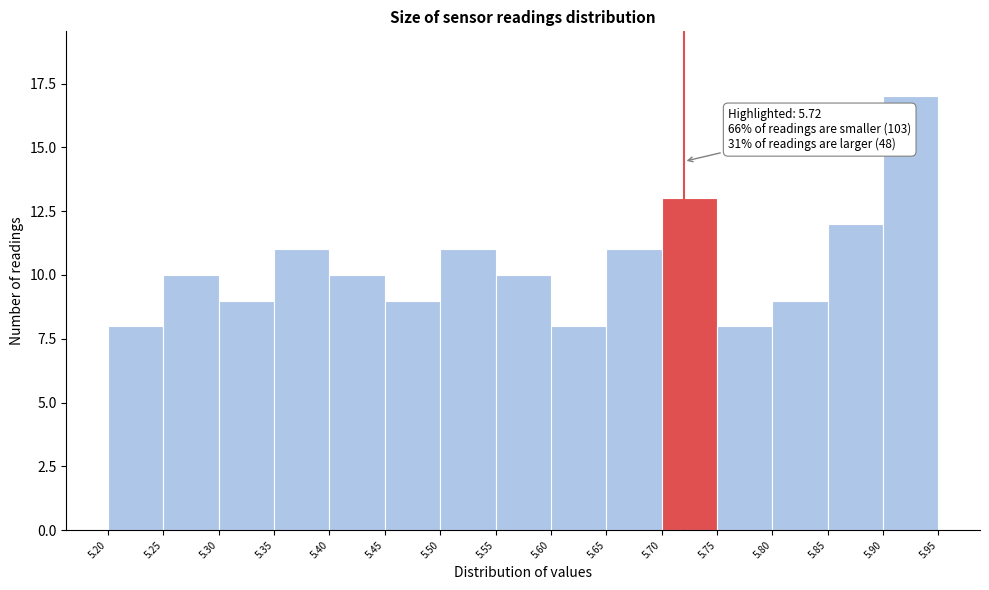

Which range on the x-axis has the tallest bar?

5.90 to 5.95